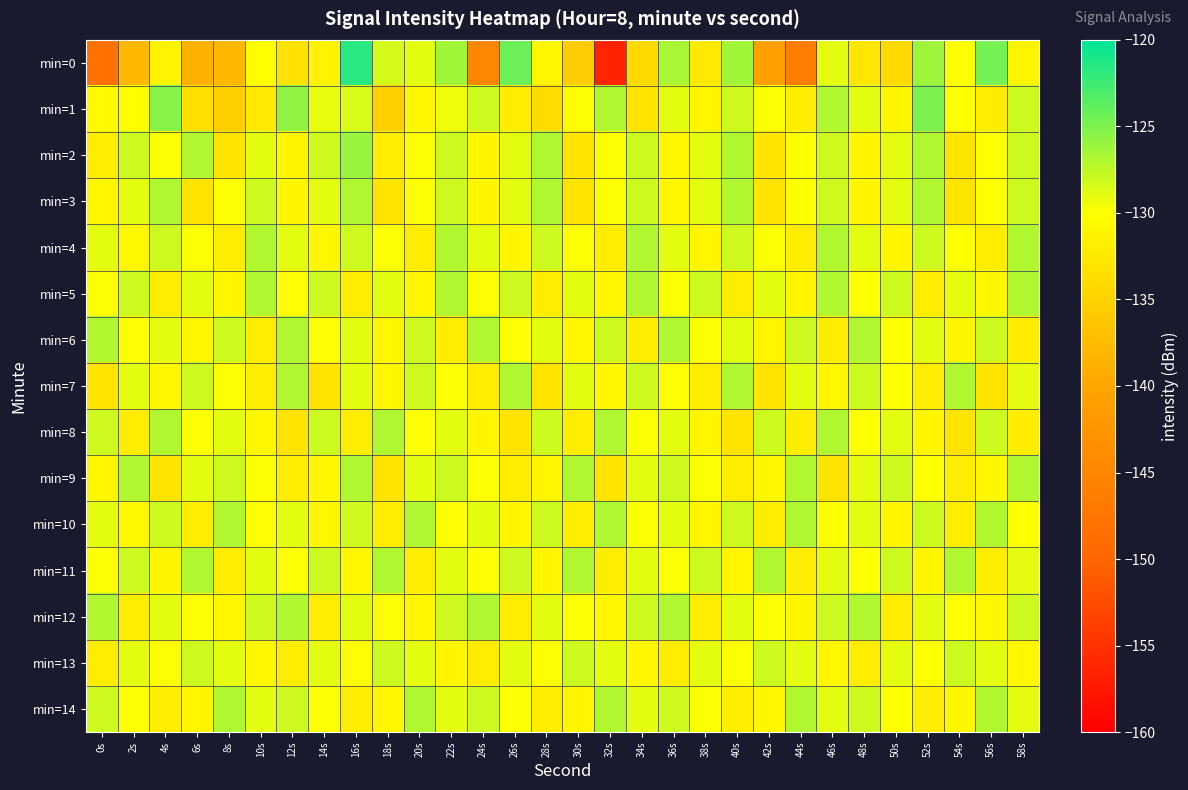

What is the difference between the highest and lowest values at 24s?

17.8